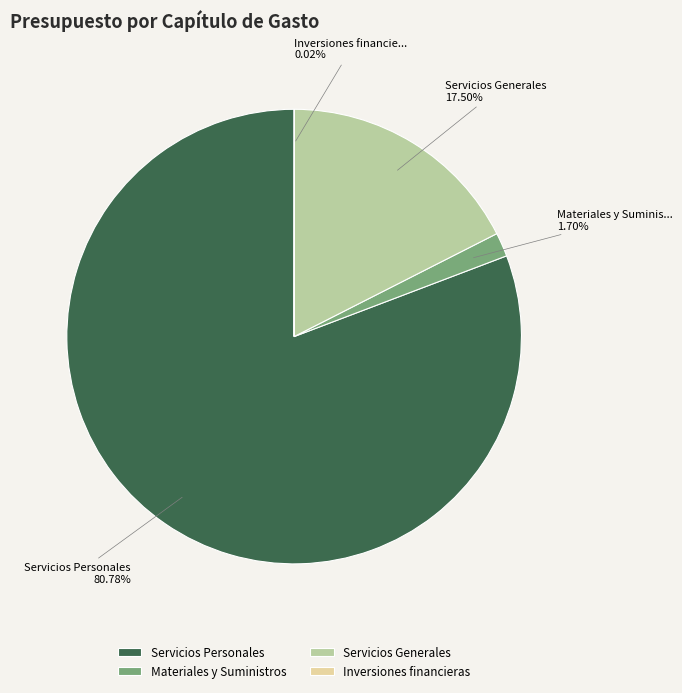

Is there a majority slice in this chart?

Yes